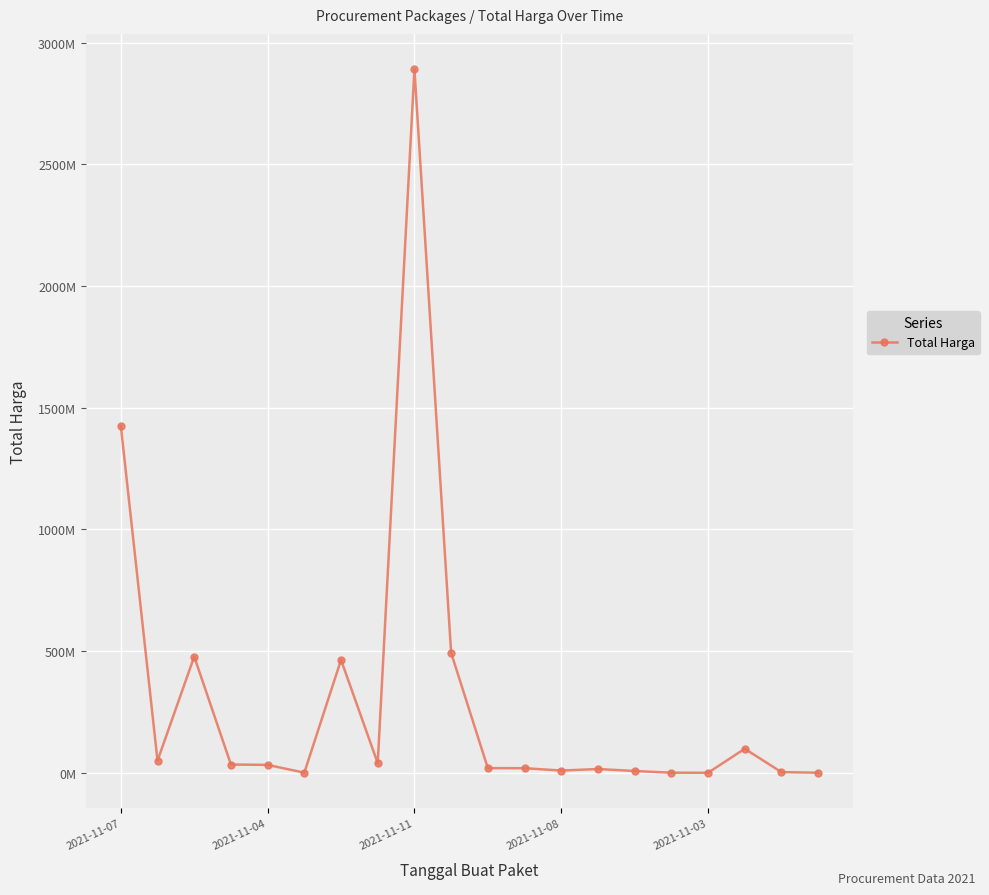

At which label is the value closest to 1446100000?

2021-11-07